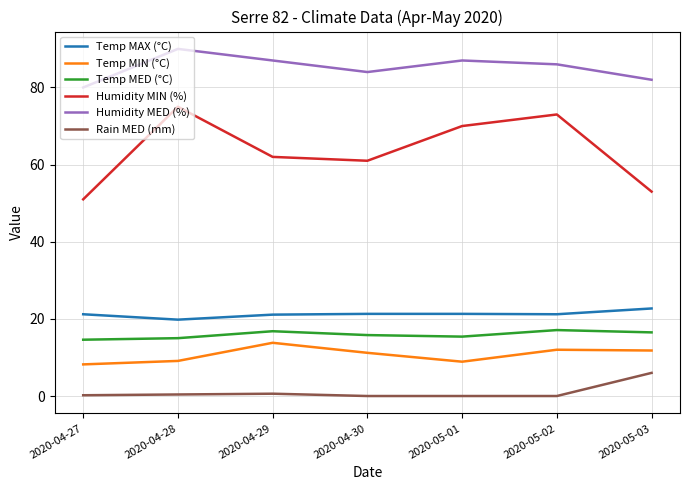

What position from the right is 2020-05-02?

2